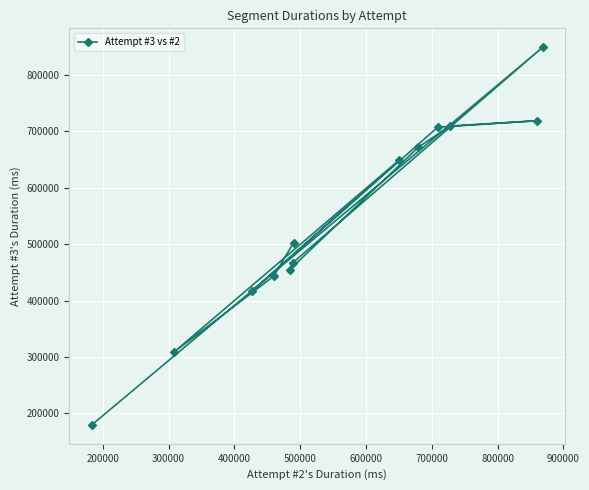

How many lines are shown in the chart?

1